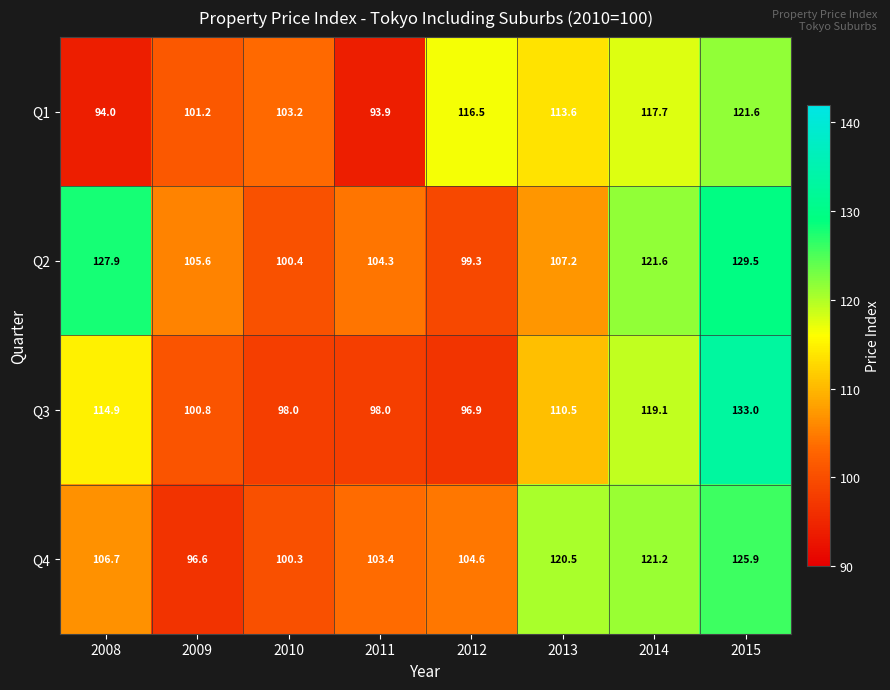

Which label corresponds to the smallest value in the chart?

2011